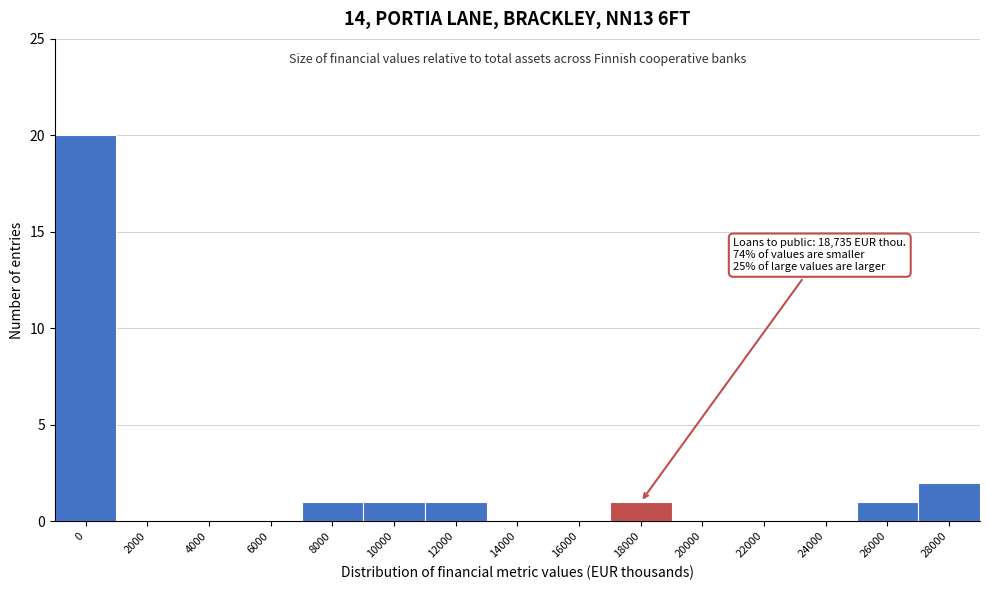

Reading left to right, list all the values displayed in this chart.

0=20	2000=0	4000=0	6000=0	8000=1	10000=1	12000=1	14000=0	16000=0	18000=1	20000=0	22000=0	24000=0	26000=1	28000=2